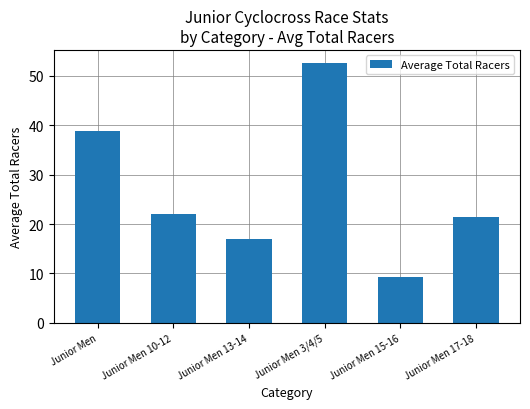

True or false: the data shows 13.8 at Junior Men 10-12.

False